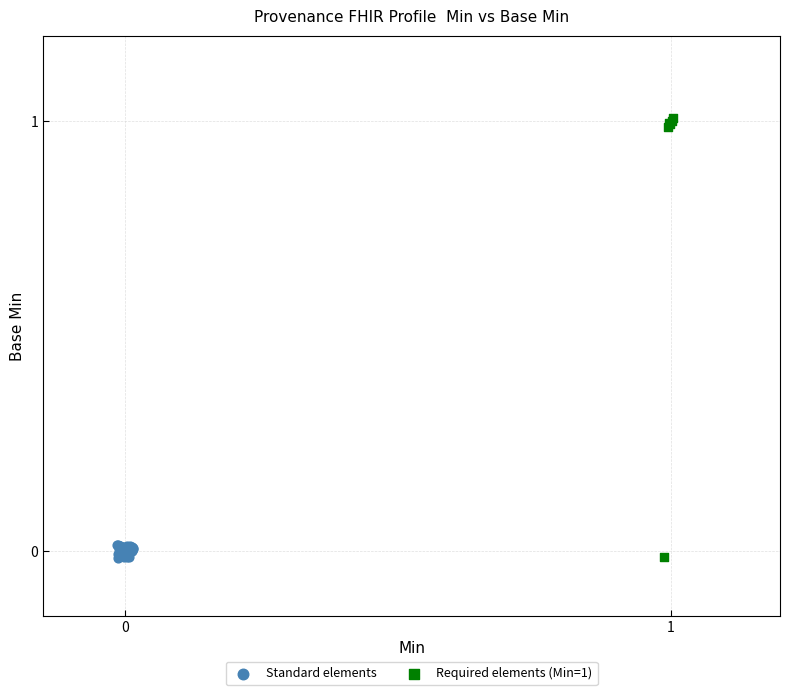

Which series reaches the maximum Y coordinate?

Required elements (Min=1)